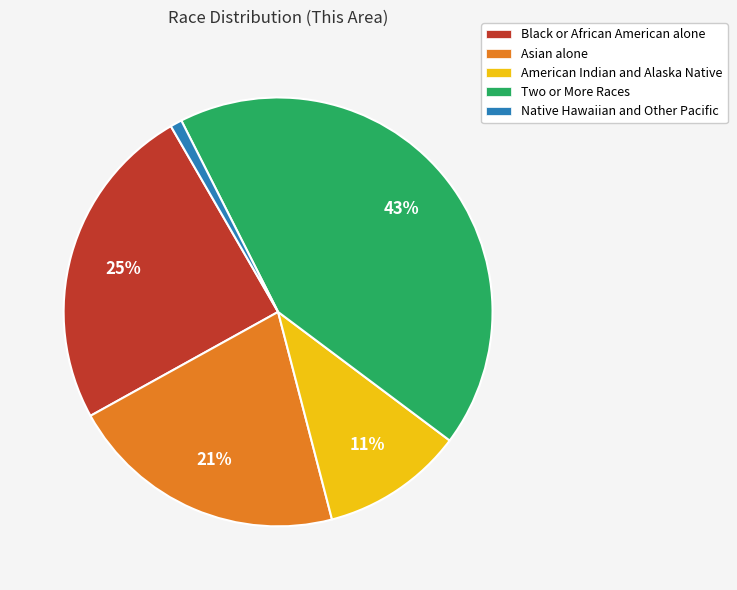

Is American Indian and Alaska Native the majority of the pie?

No